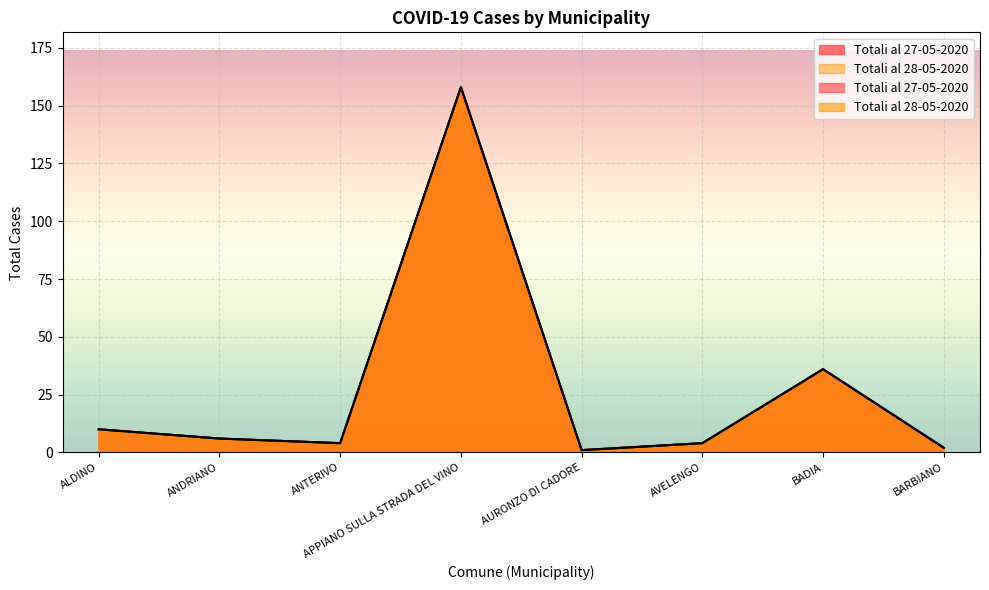

What is the difference between the second highest and second lowest values in the Totali al 28-05-2020 series?

34